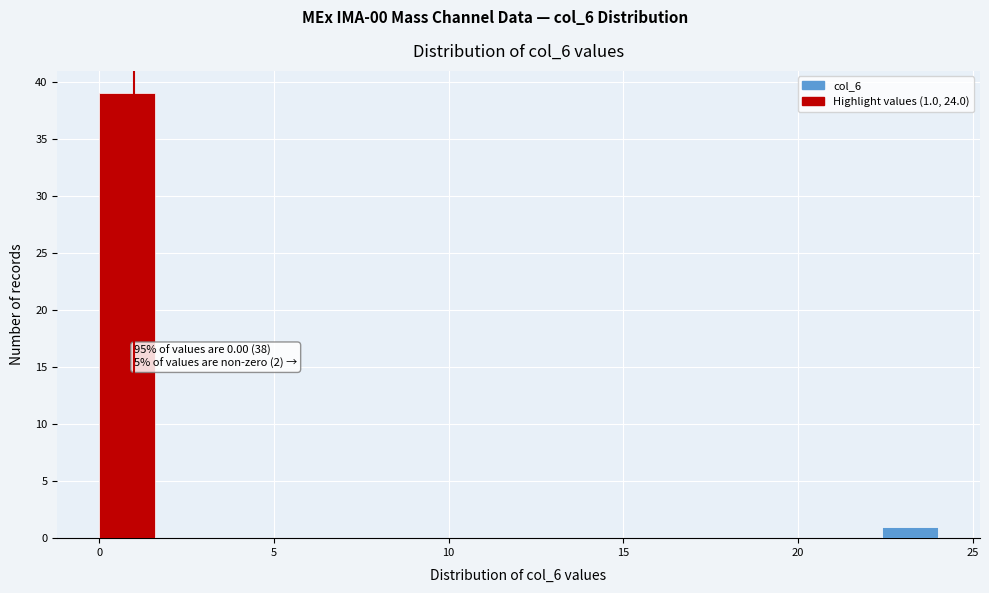

Read against the x-axis, roughly where is the centre of the tallest bar?

1.0